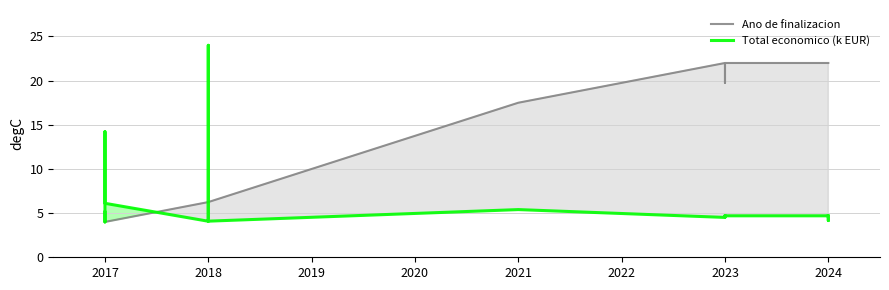

Where is the first local maximum for Total economico (k EUR)?

2017